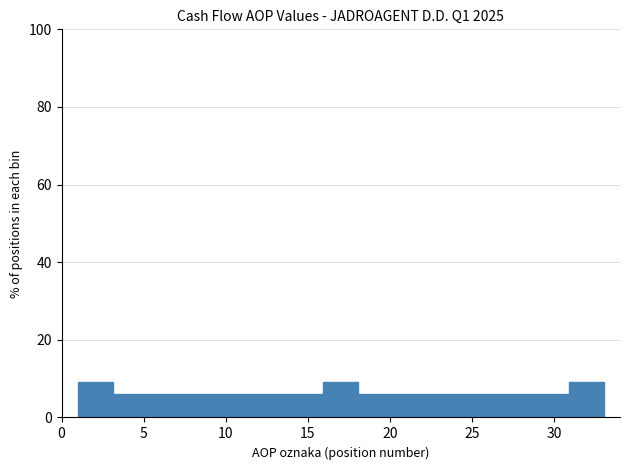

Reading left to right, transcribe this chart: for each bar, give the range it covers on the x-axis and its height. Neither the bar edges nor the heights are printed on the chart, so give them approximately, as read against the axes.

1.0 to 3.0: 10
3.0 to 5.5: 6
5.5 to 7.5: 6
7.5 to 9.5: 6
9.5 to 11.5: 6
11.5 to 14.0: 6
14.0 to 16.0: 6
16.0 to 18.0: 10
18.0 to 20.0: 6
20.0 to 22.5: 6
22.5 to 24.5: 6
24.5 to 26.5: 6
26.5 to 28.5: 6
28.5 to 31.0: 6
31.0 to 33.0: 10